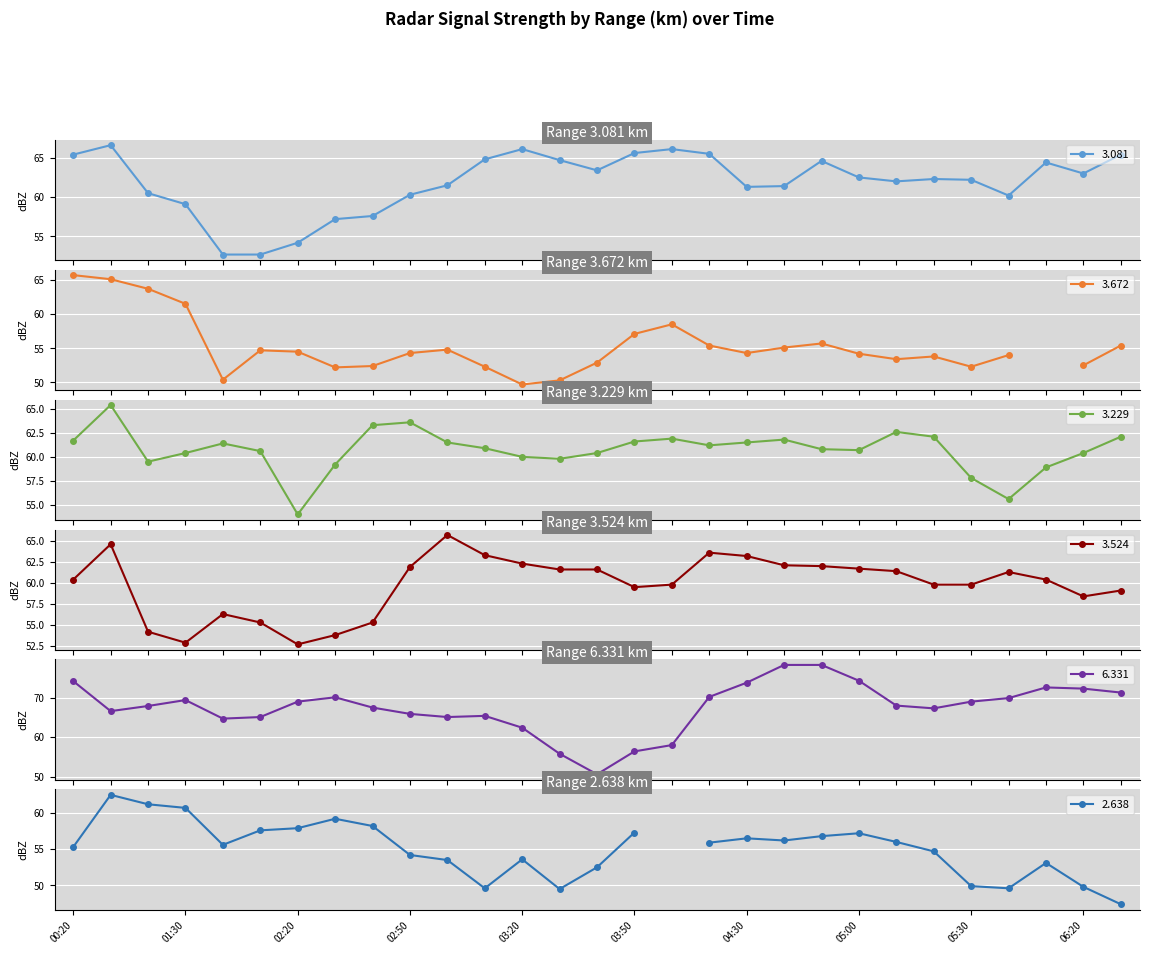

True or false: 3.229 and 6.331 intersect in this chart.

True